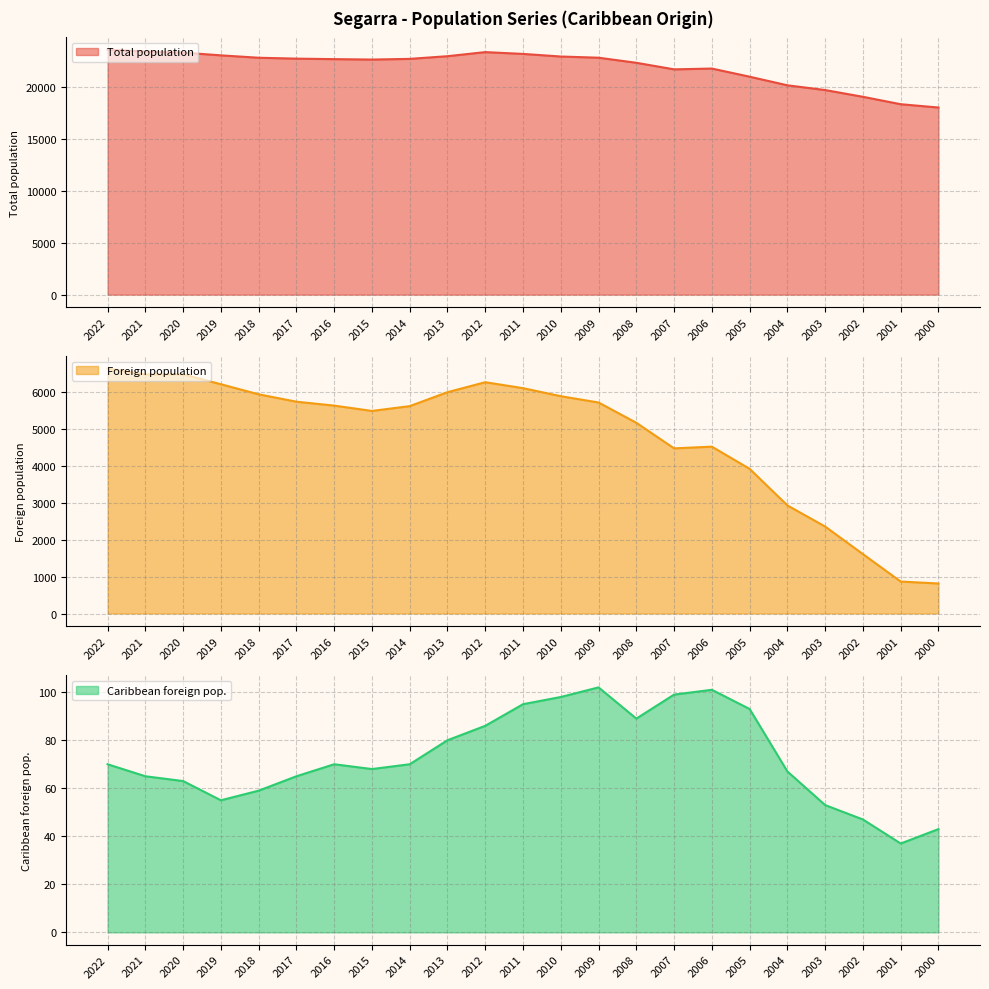

Reading left to right, list all the values displayed in this chart.

Total population: 23601	23412	23318	23052	22822	22736	22688	22647	22713	22971	23365	23191	22940	22825	22337	21703	21781	20996	20166	19710	19059	18345	18026
Foreign population: 6638	6478	6482	6212	5939	5739	5633	5489	5619	5997	6267	6106	5888	5717	5168	4475	4521	3920	2929	2356	1609	866	813
Caribbean foreign pop.: 70	65	63	55	59	65	70	68	70	80	86	95	98	102	89	99	101	93	67	53	47	37	43